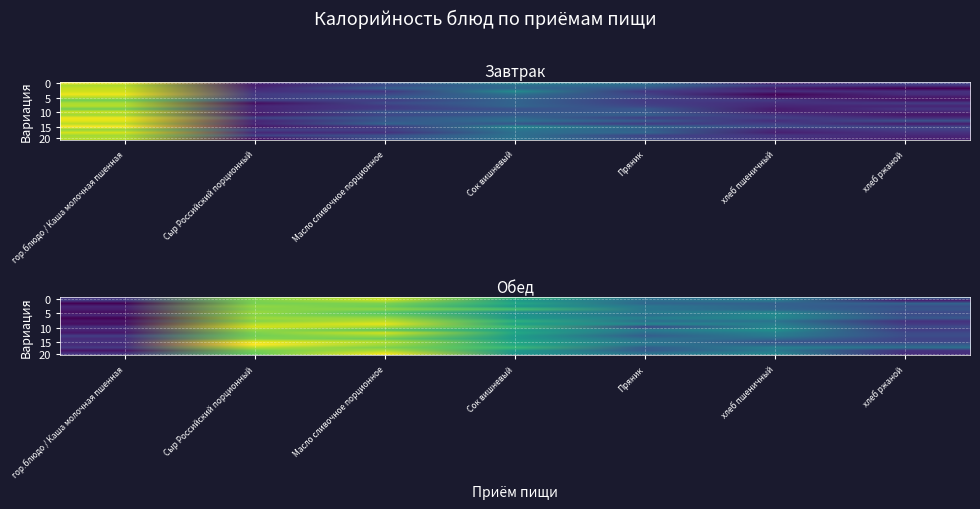

Which label corresponds to the smallest value in the chart?

гор.блюдо / Каша молочная пшенная